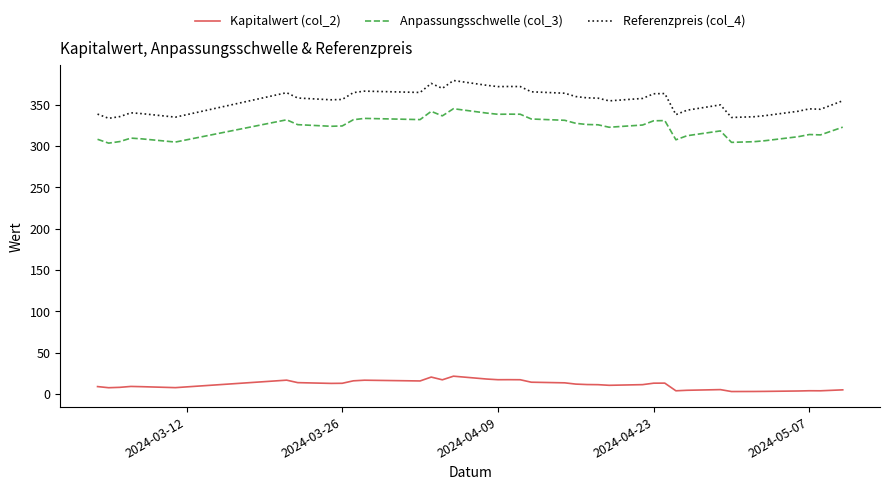

True or false: Referenzpreis (col_4) and Anpassungsschwelle (col_3) cross at least once.

False